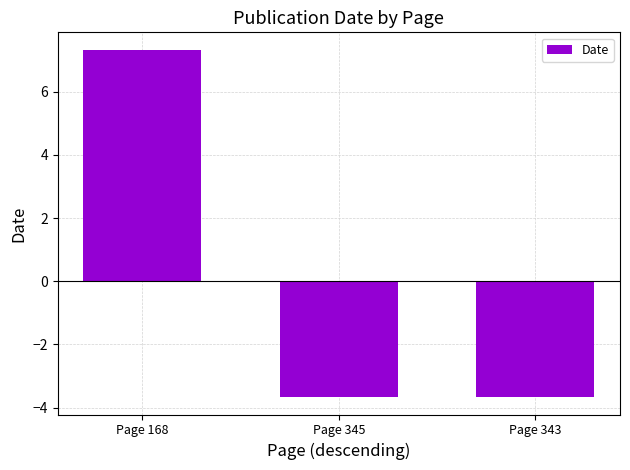

Reading left to right, transcribe all the data shown in this chart.

7.3	-3.7	-3.7